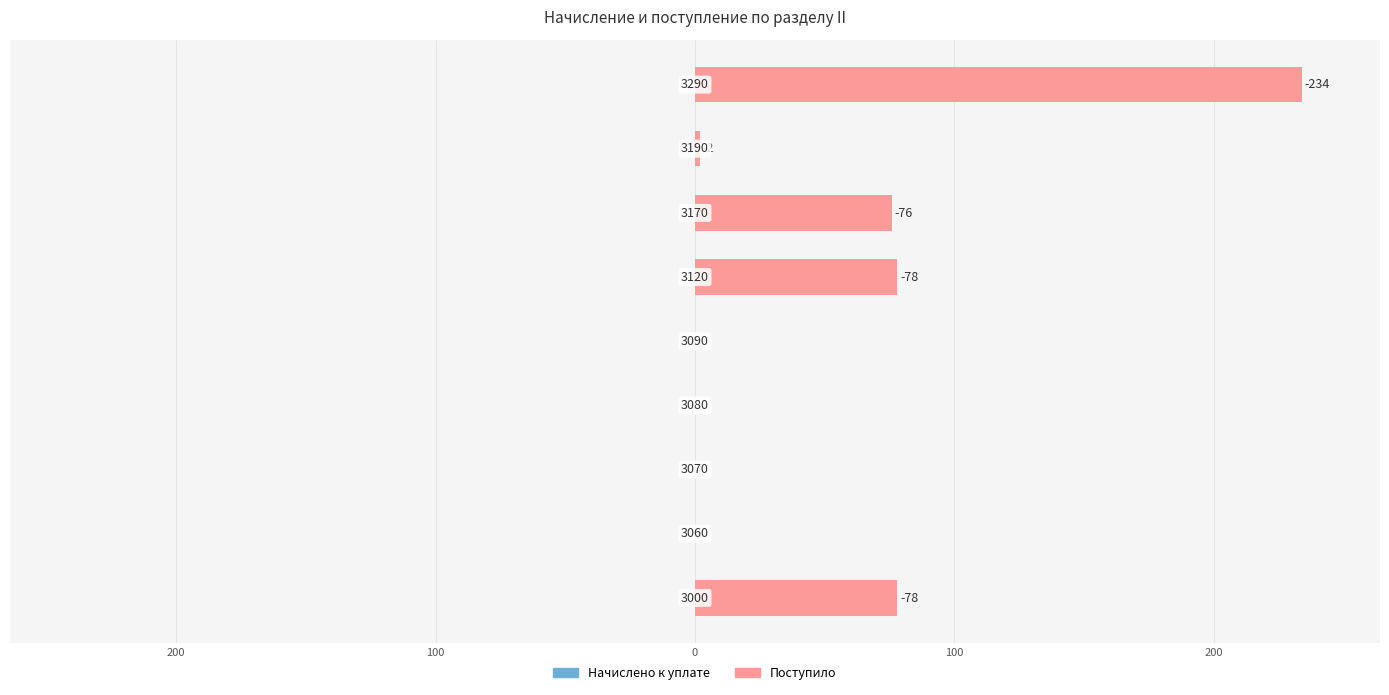

Are the bars horizontal?

Yes